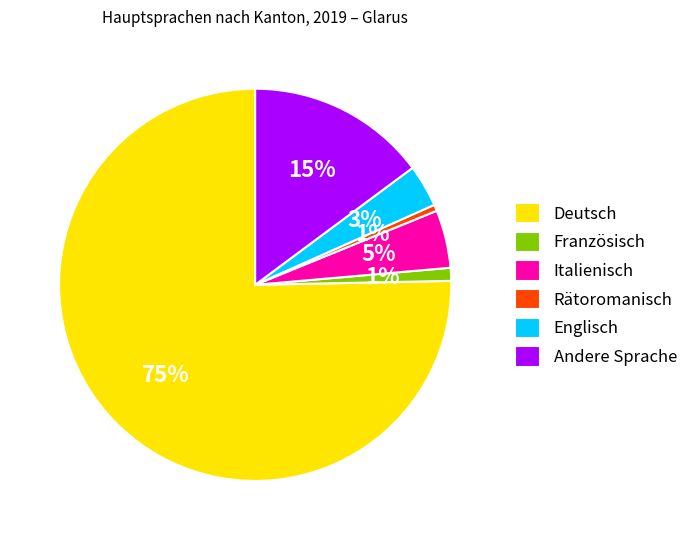

Between Englisch and Französisch, which is larger?

Englisch